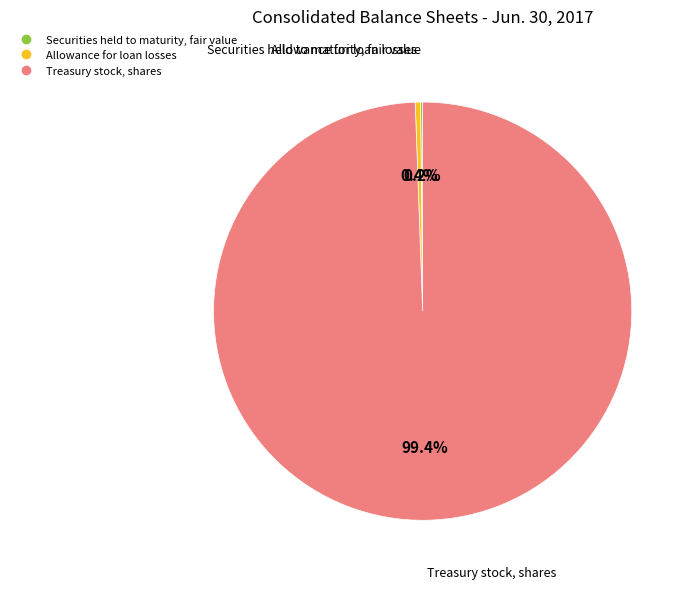

True or false: Treasury stock, shares accounts for 89% of the total.

False